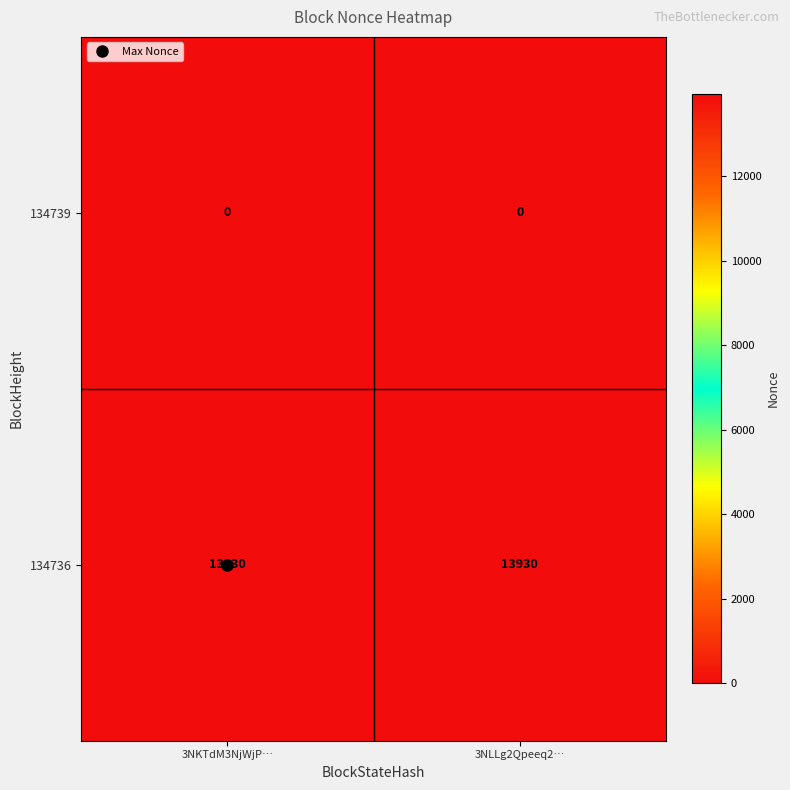

Which series has the largest total across all categories?

134736